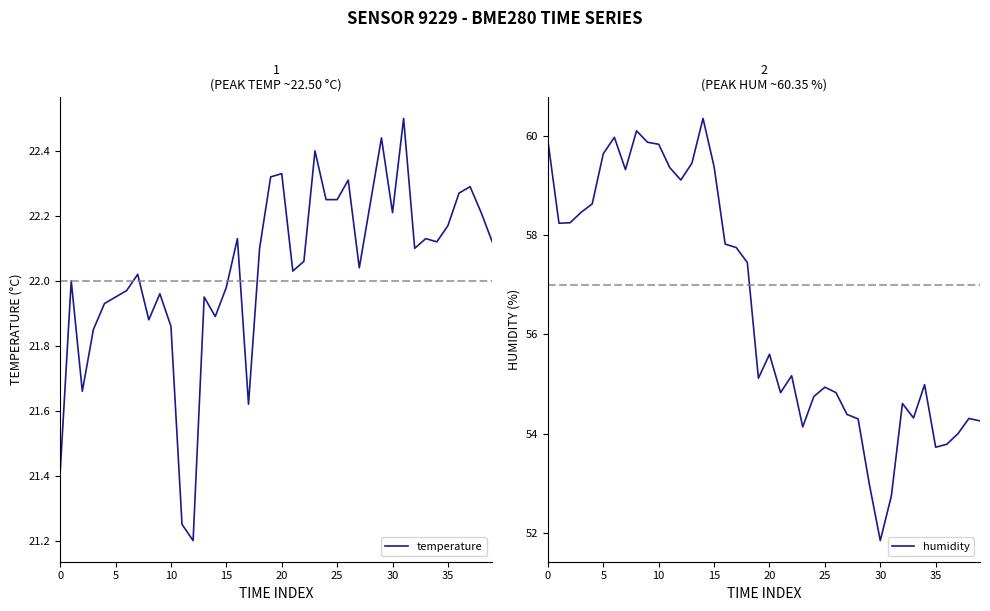

Rank the series at 39 from lowest to highest value.

temperature, humidity